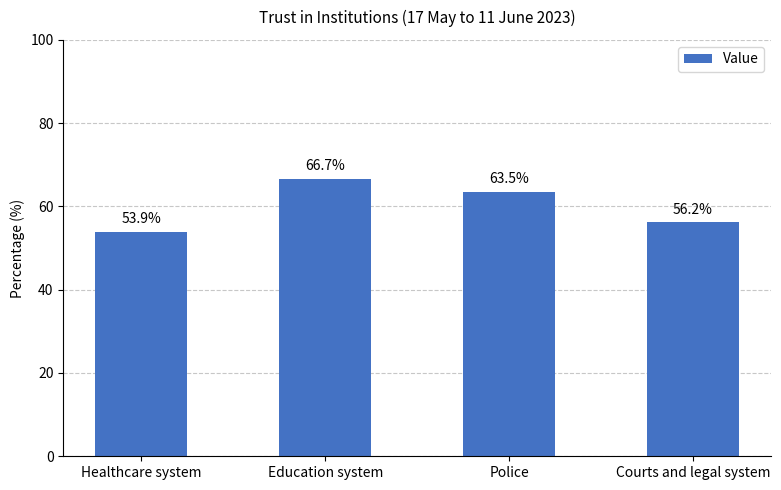

What is the difference between the maximum and minimum values?

12.8